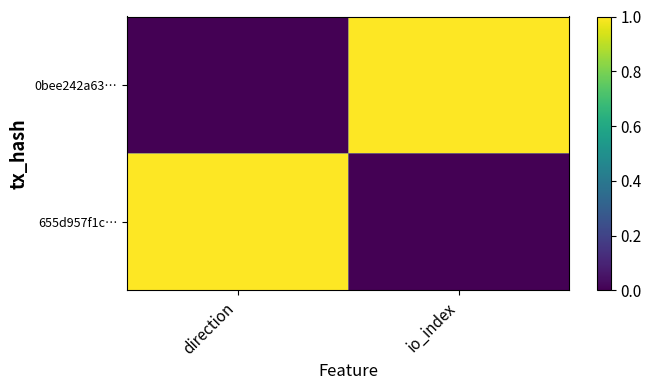

Reading left to right, list all the values displayed in this chart.

0bee242a63…: direction=0	io_index=1
655d957f1c…: direction=1	io_index=0